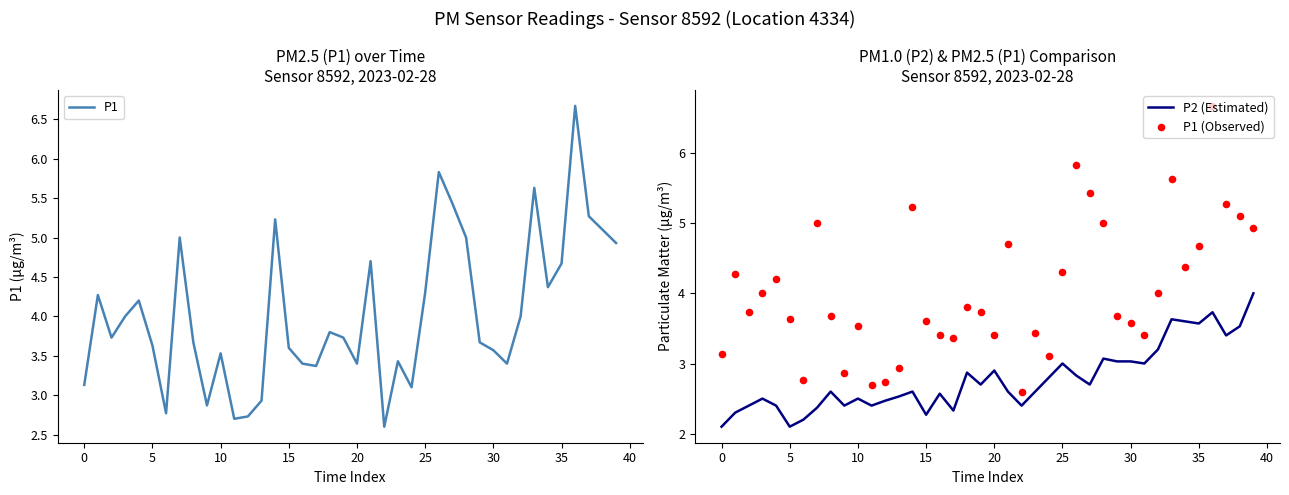

What is the highest value of the P2 (Estimated) series?

4.0